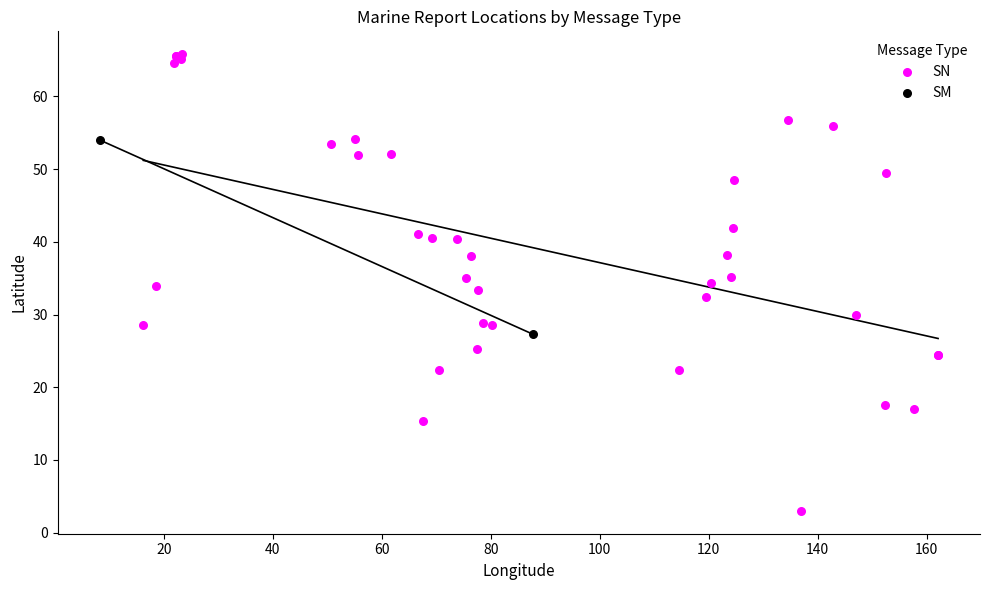

What are all the series names shown in the legend?

SN, SM